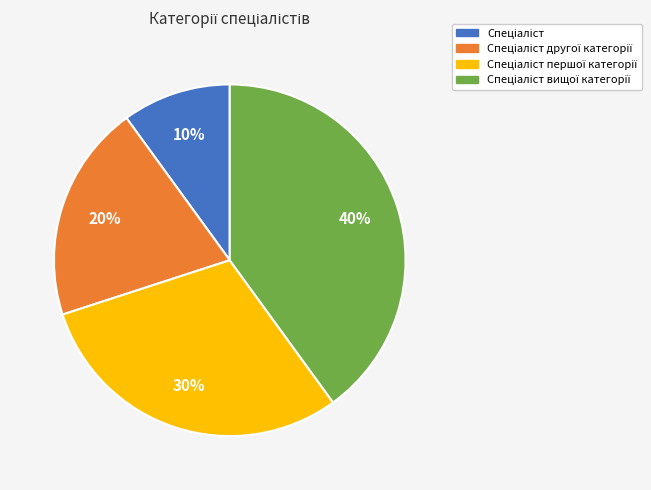

Is there a majority slice in this chart?

No